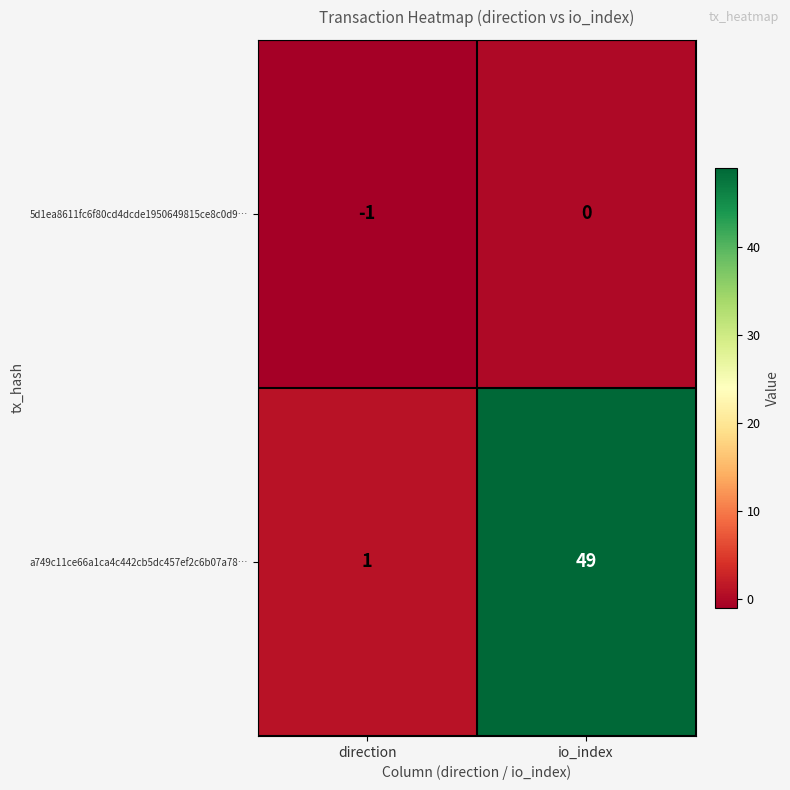

Where is a749c11ce66a1ca4c442cb5dc457ef2c6b07a78… nearest to the value 25?

direction